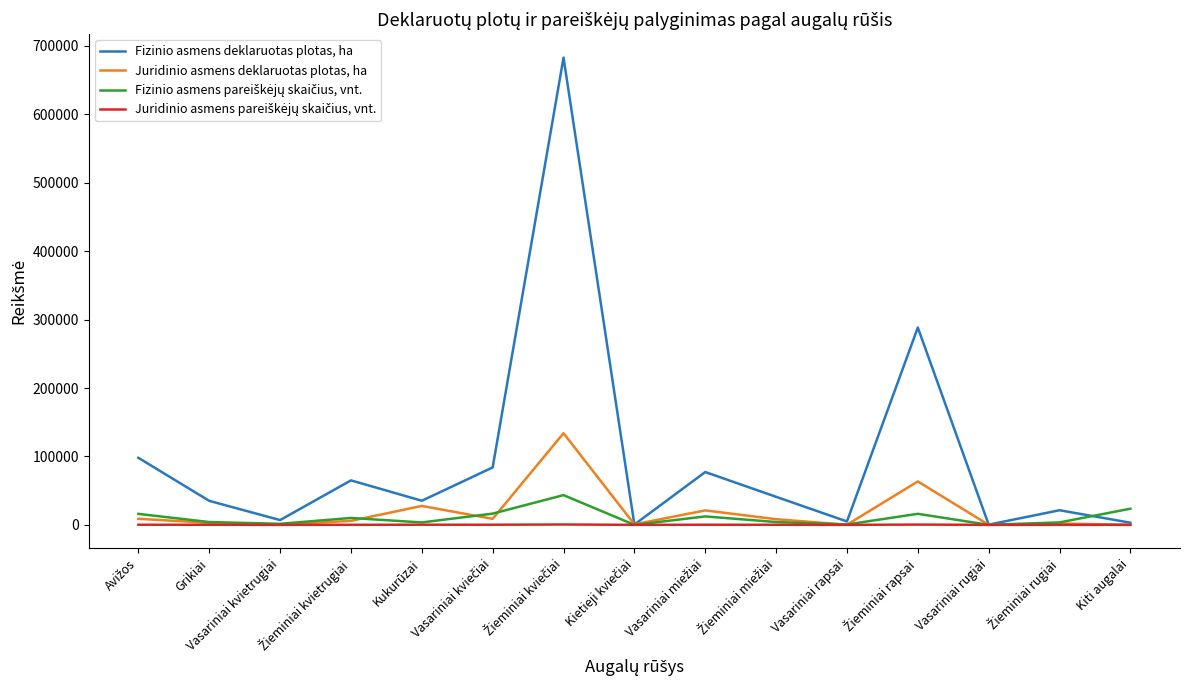

What is the maximum value shown in the chart?

682846.1